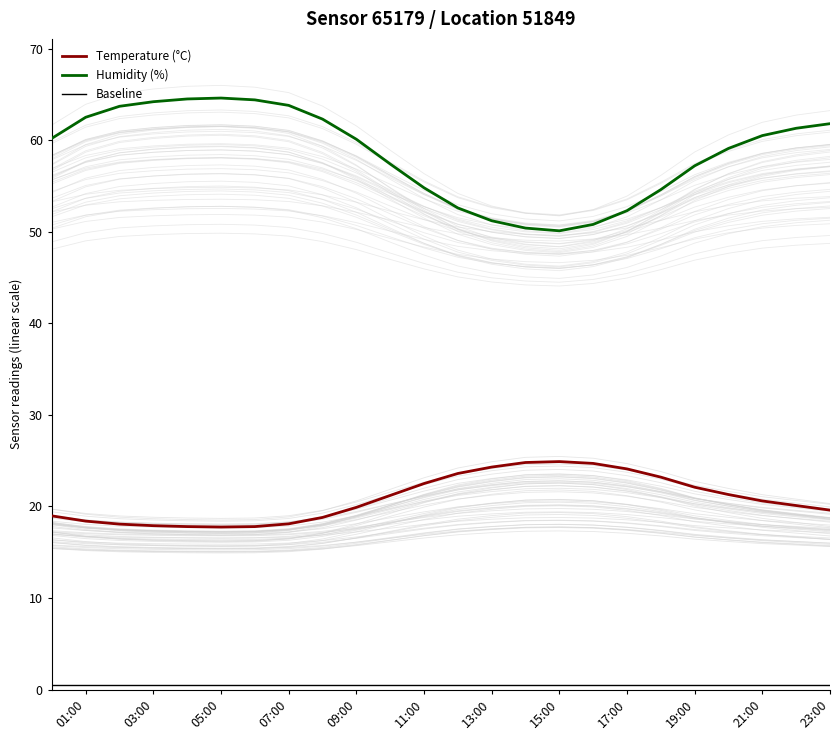

The value of Temperature (°C) at 01:00 is 18.4. True or false?

True